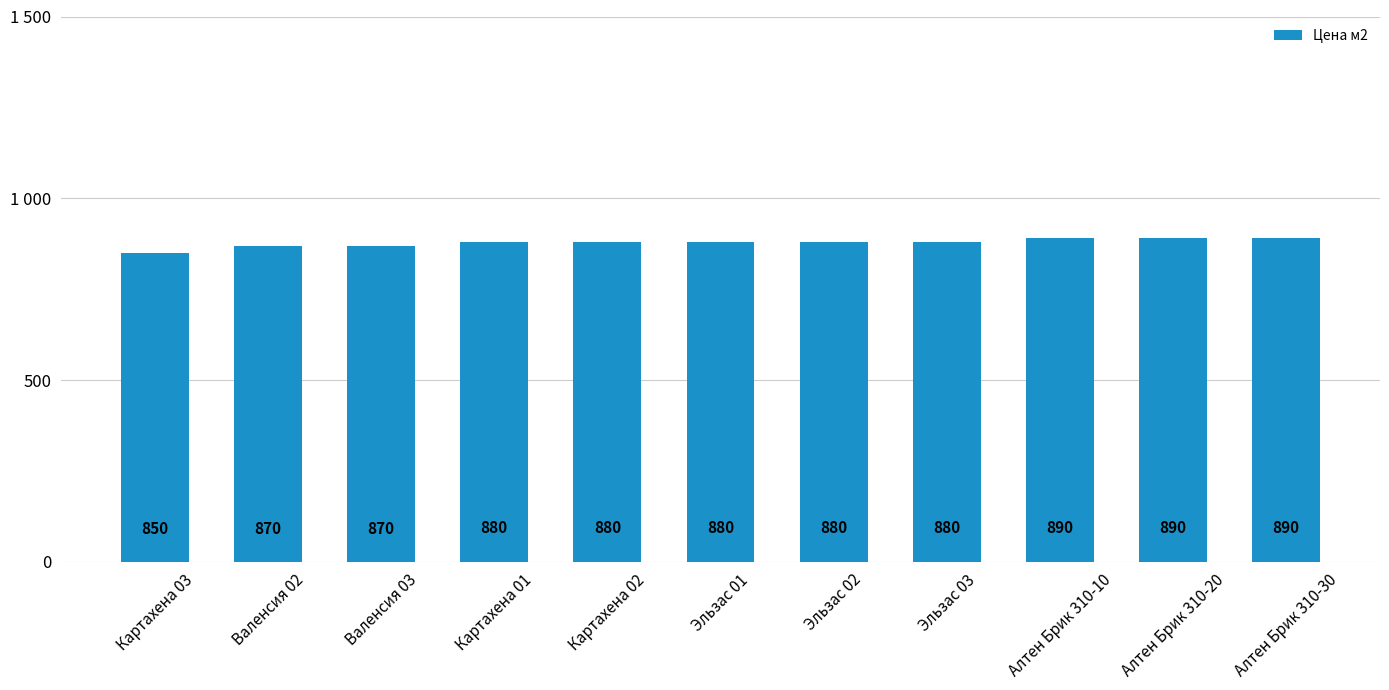

Are the bars horizontal?

No